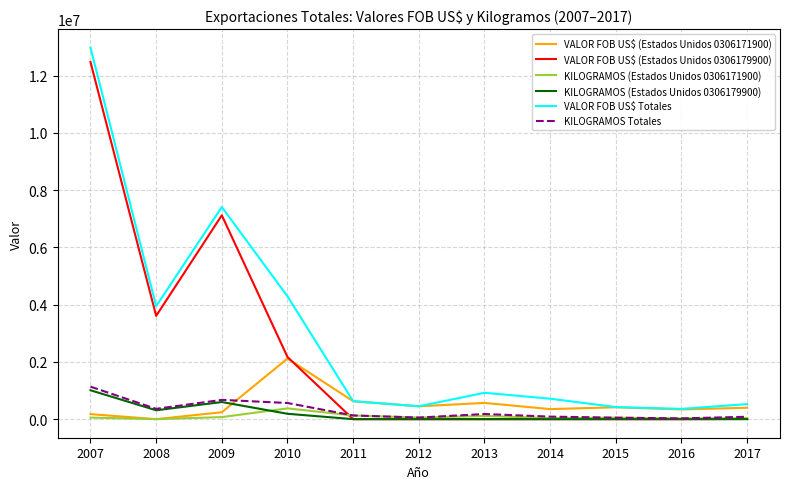

True or false: KILOGRAMOS Totales and VALOR FOB US$ Totales cross at least once.

False